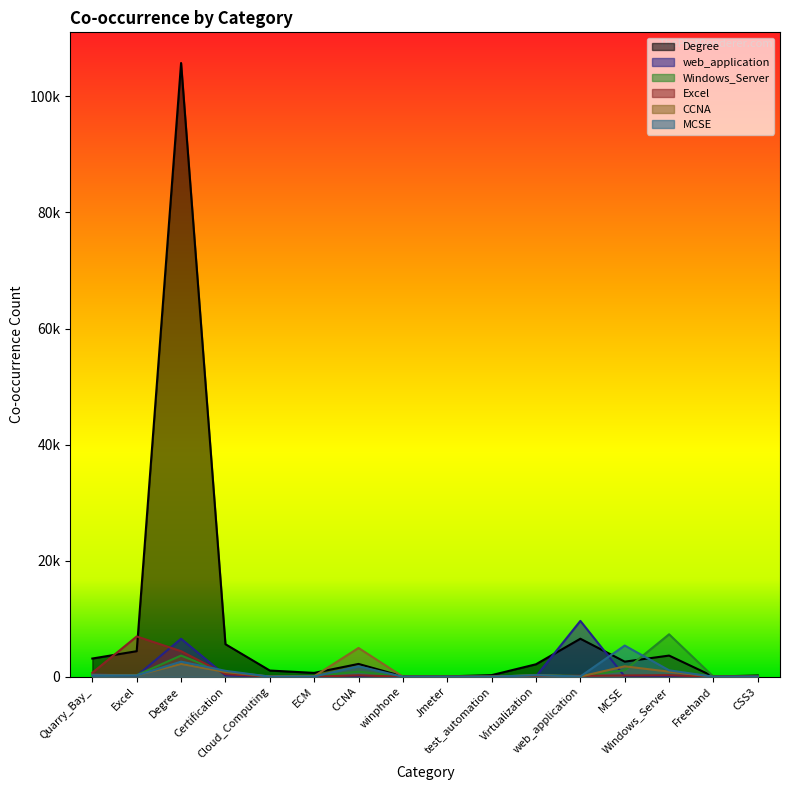

At which label does Degree reach its peak?

Degree